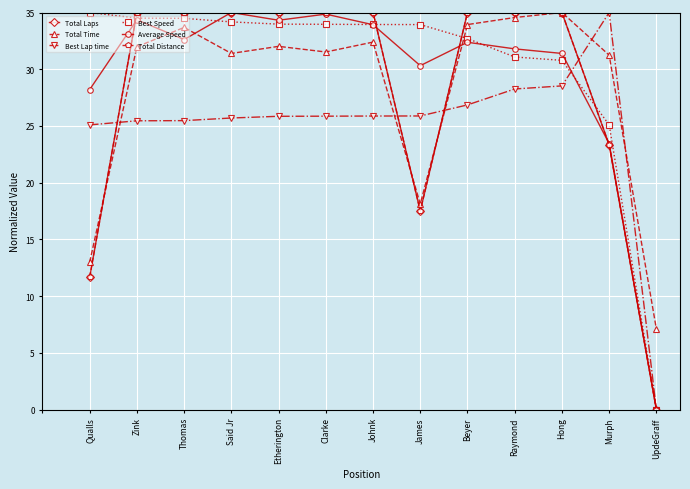

Where do Total Time and Total Laps first cross each other?

Qualls and Zink